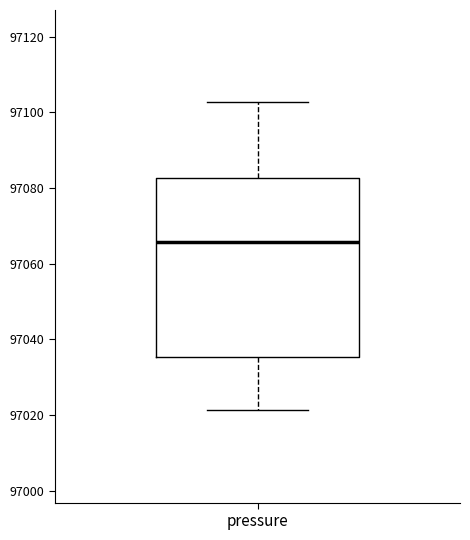

Where does the lower whisker of the box for pressure end on the y-axis? The values are not printed on the chart, so give them approximately, as read against the axis.

97022